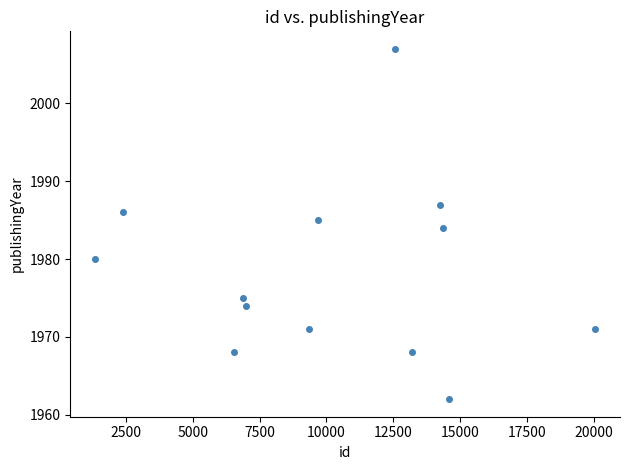

What is the range of X values (max minus min)?

18675